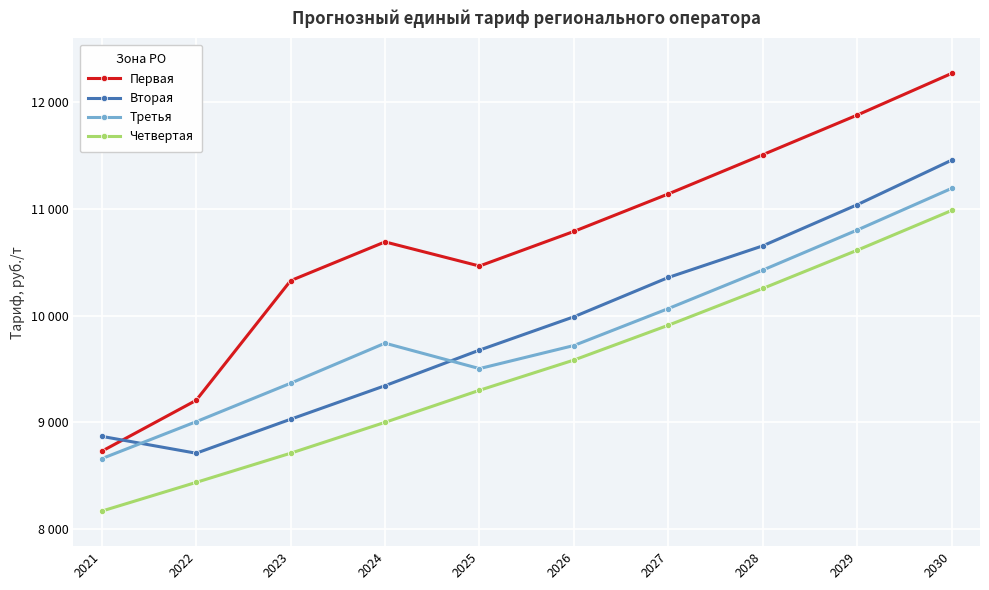

What is the sum of all Четвертая values?

94957